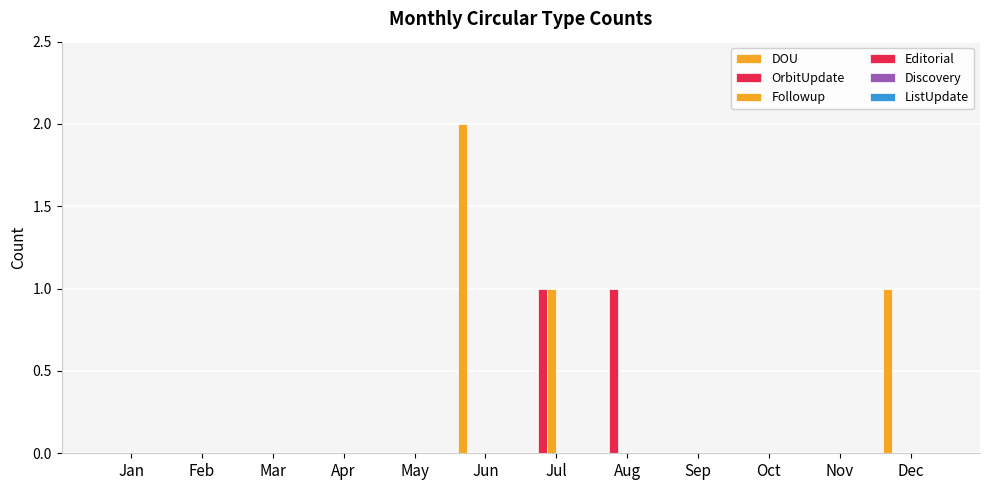

Count the number of categories in the chart.

12